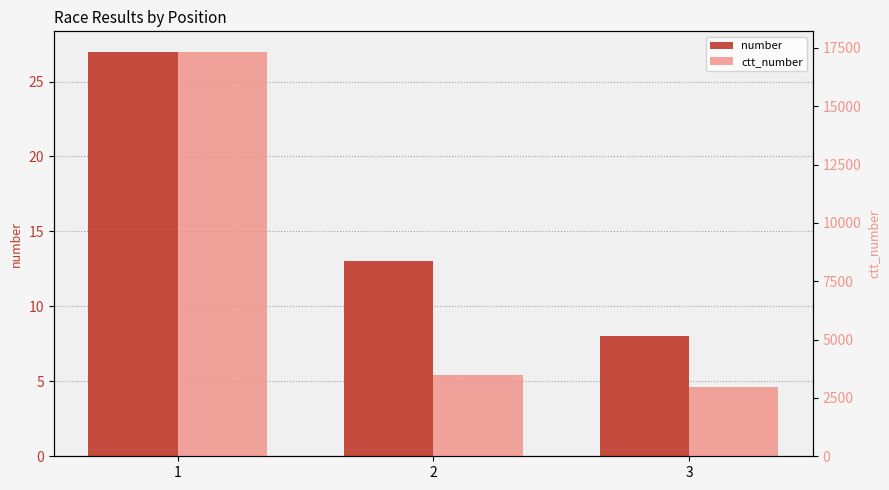

Between 1 and 3, which series saw the biggest shift?

ctt_number